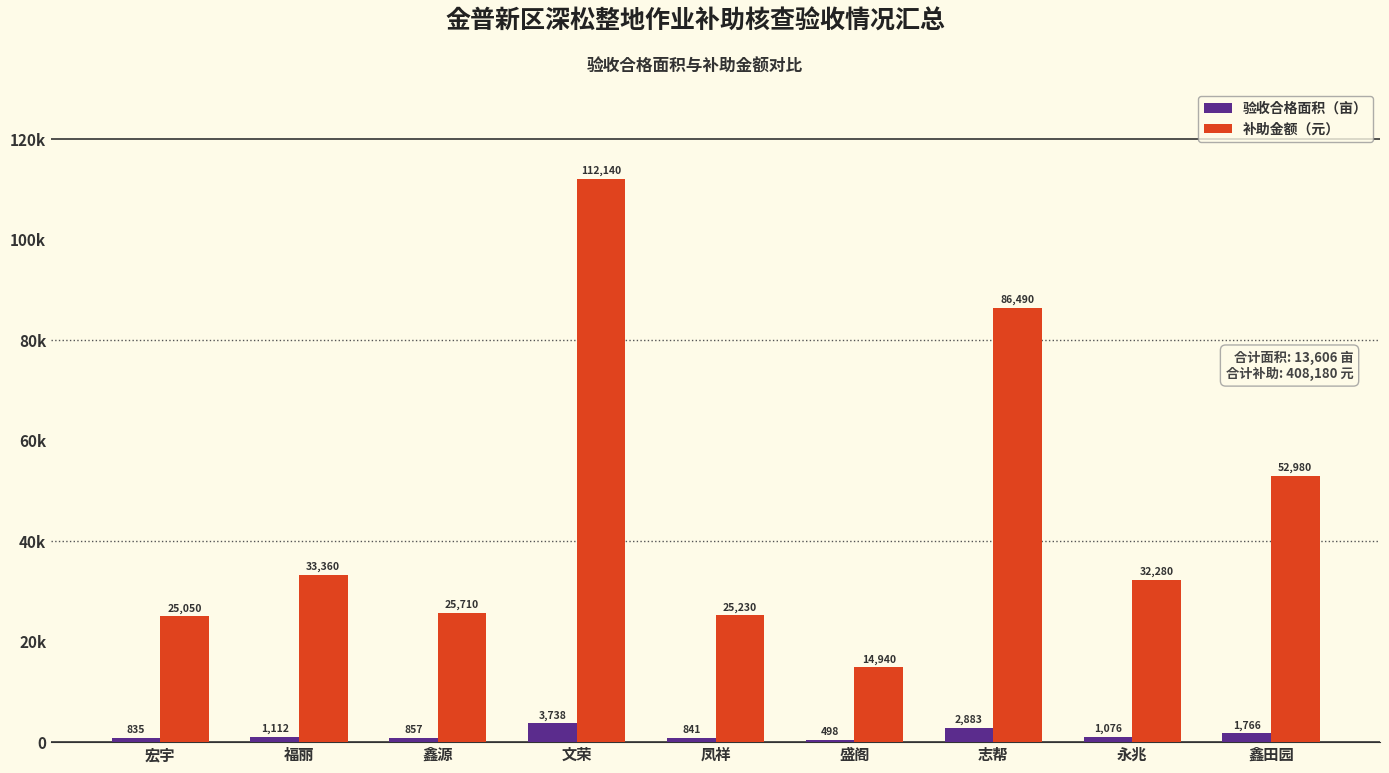

What is the sum of all 补助金额（元） values?

408180